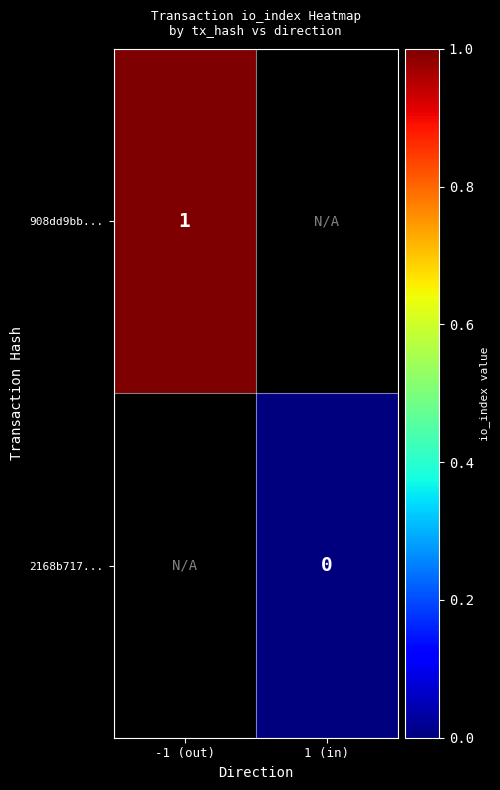

The value of 908dd9bb... at -1 (out) is 1. True or false?

True